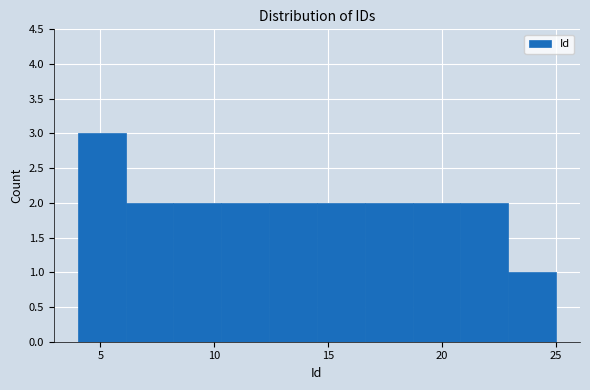

Reading left to right, transcribe this chart: for each bar, give the range it covers on the x-axis and its height. Neither the bar edges nor the heights are printed on the chart, so give them approximately, as read against the axes.

4.0 to 6.1: 3
6.1 to 8.2: 2
8.2 to 10.3: 2
10.3 to 12.4: 2
12.4 to 14.5: 2
14.5 to 16.6: 2
16.6 to 18.7: 2
18.7 to 20.8: 2
20.8 to 22.9: 2
22.9 to 25.0: 1